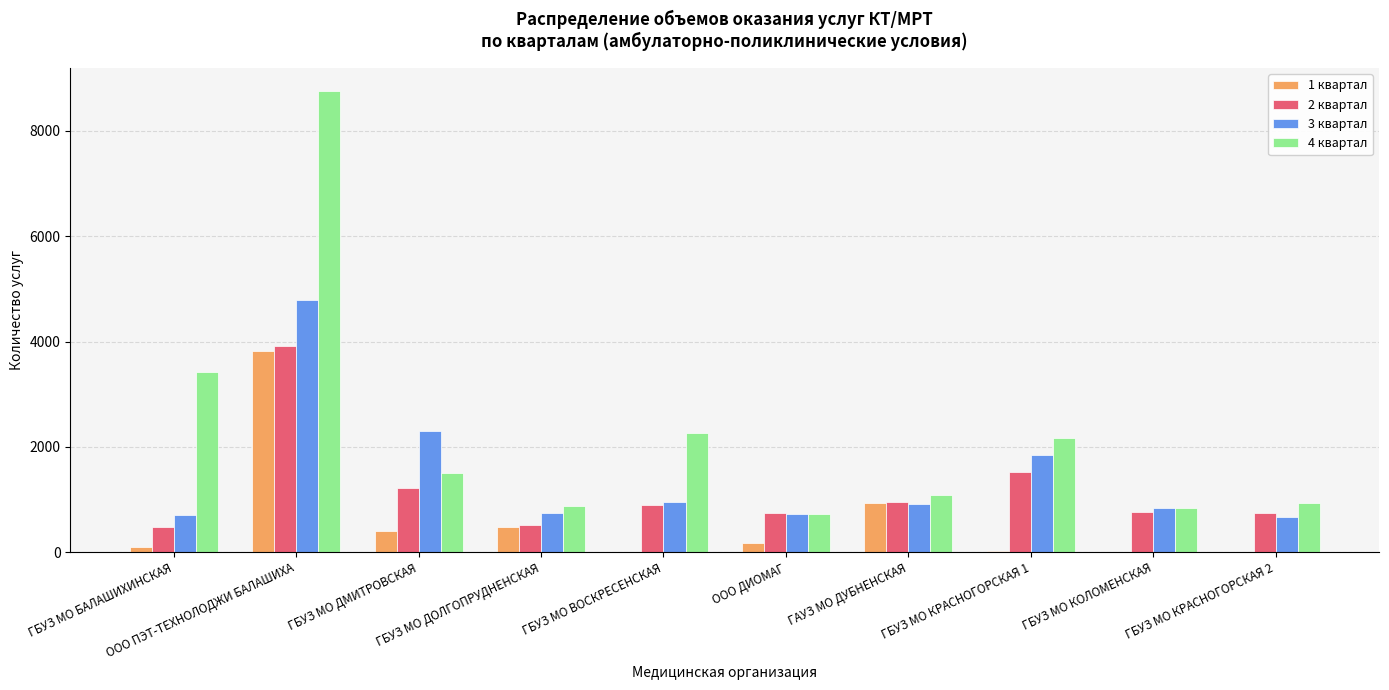

Which series has the widest spread of values?

4 квартал